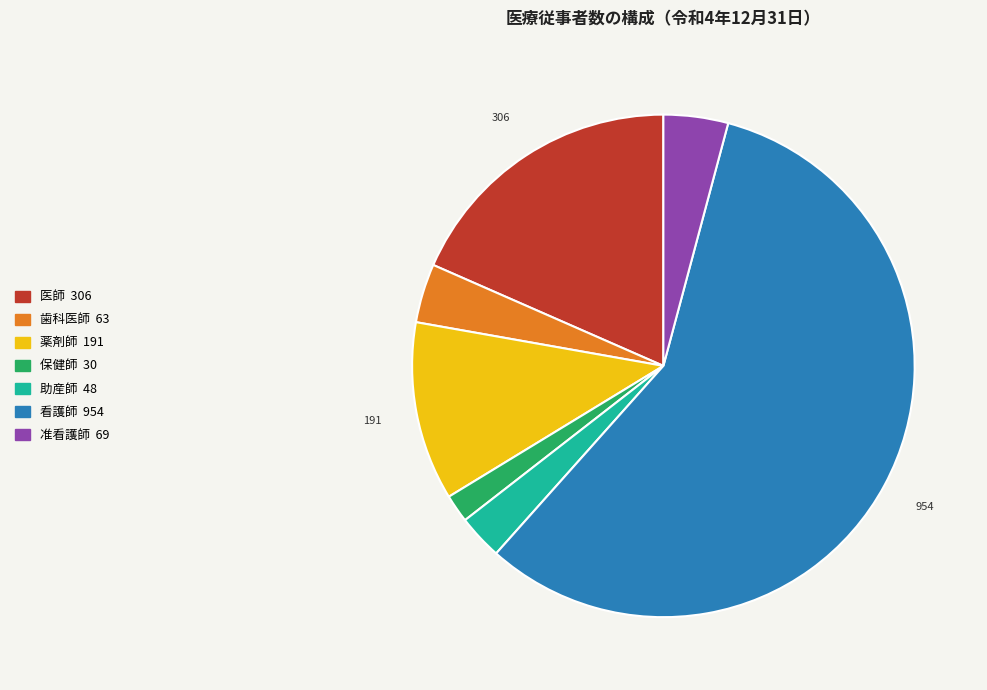

True or false: 保健師 accounts for 2% of the total.

True